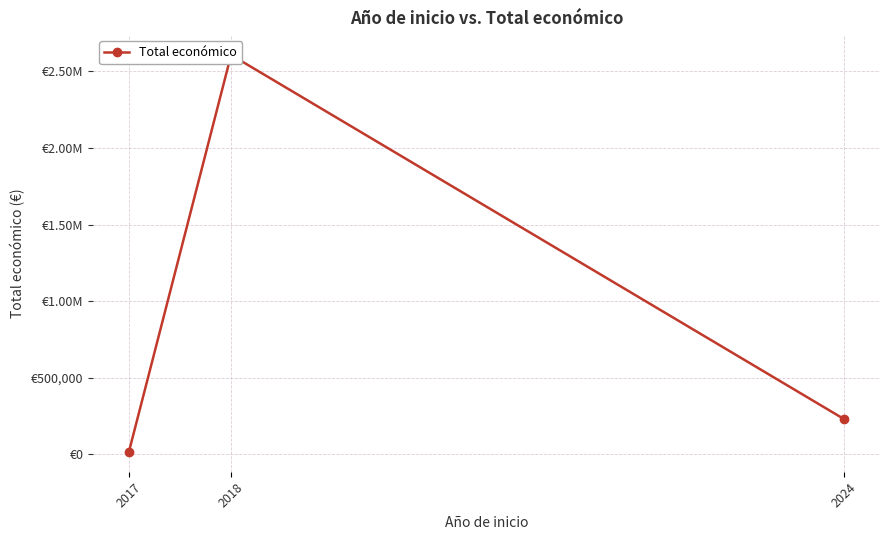

What is the minimum value shown in the chart?

14999